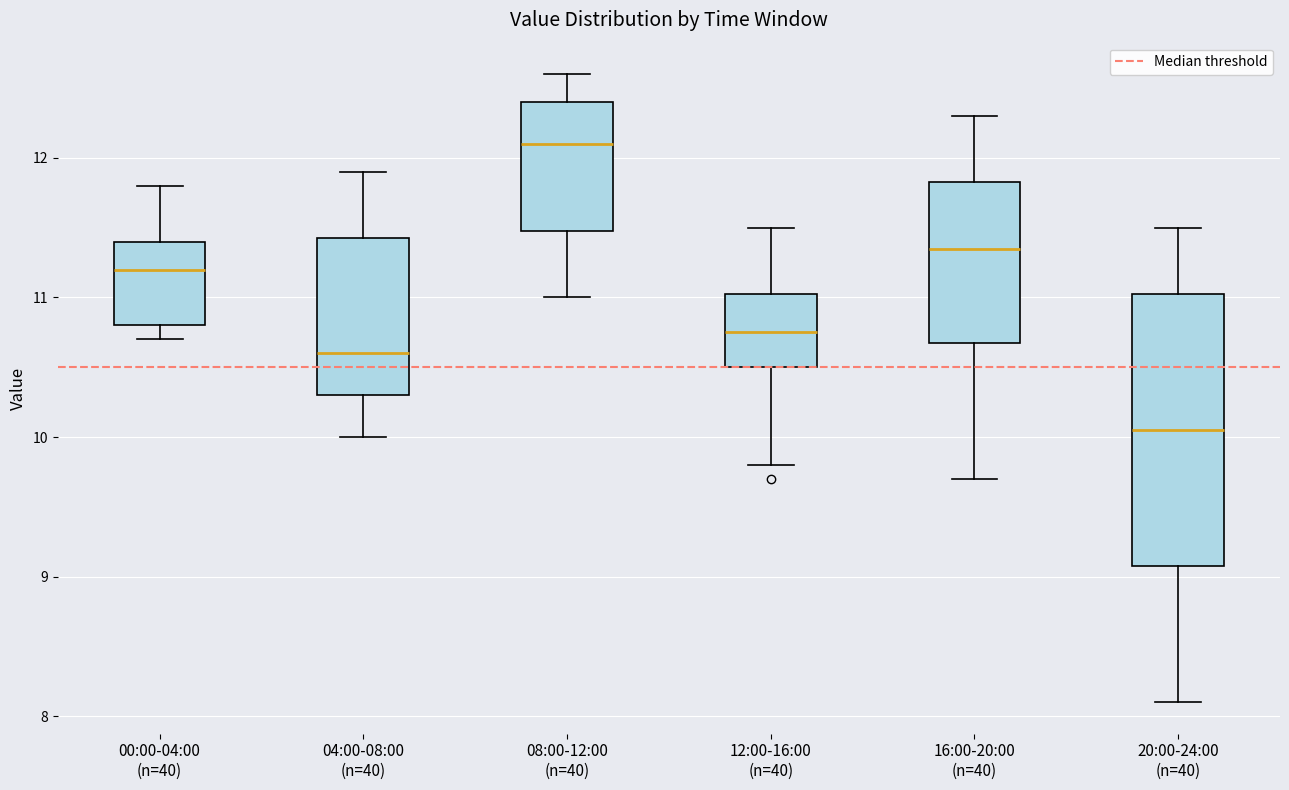

Reading left to right, read every box against the y-axis: the position of its median line, the range the box covers, and the ends of its whiskers. The values are not printed on the chart, so give them approximately, as read against the axis.

00:00-04:00 (n=40): median 11.2, box 10.8 to 11.4, whiskers 10.7 to 11.8
04:00-08:00 (n=40): median 10.6, box 10.3 to 11.4, whiskers 10.0 to 11.9
08:00-12:00 (n=40): median 12.1, box 11.5 to 12.4, whiskers 11.0 to 12.6
12:00-16:00 (n=40): median 10.8, box 10.5 to 11.0, whiskers 9.8 to 11.5
16:00-20:00 (n=40): median 11.4, box 10.7 to 11.8, whiskers 9.7 to 12.3
20:00-24:00 (n=40): median 10.1, box 9.1 to 11.0, whiskers 8.1 to 11.5